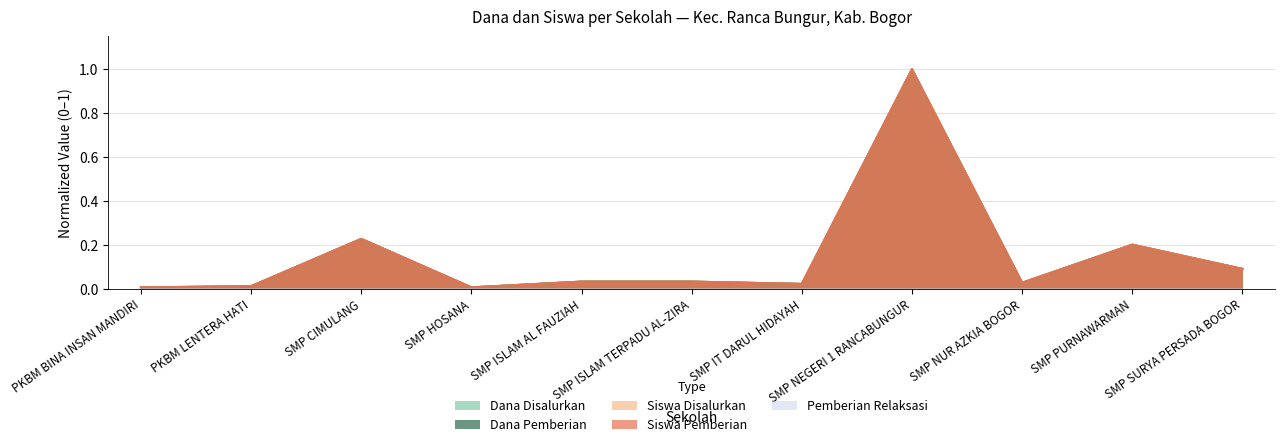

List the labels in order of Siswa Disalurkan value, largest first.

SMP NEGERI 1 RANCABUNGUR, SMP CIMULANG, SMP PURNAWARMAN, SMP SURYA PERSADA BOGOR, SMP ISLAM AL FAUZIAH, SMP ISLAM TERPADU AL-ZIRA, SMP NUR AZKIA BOGOR, SMP IT DARUL HIDAYAH, PKBM LENTERA HATI, PKBM BINA INSAN MANDIRI, SMP HOSANA